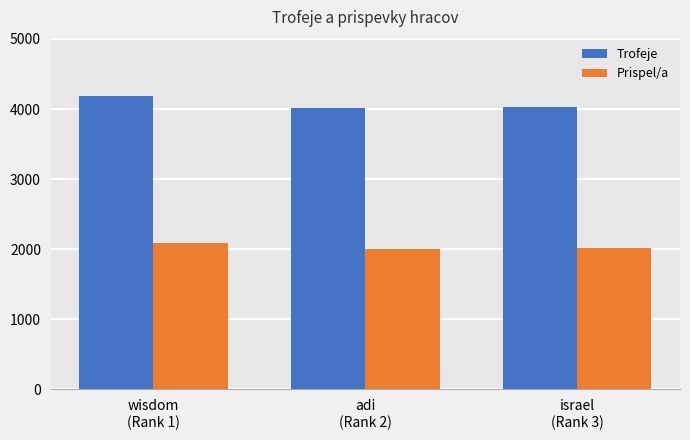

The Prispel/a series shows 3187 at adi
(Rank 2). True or false?

False